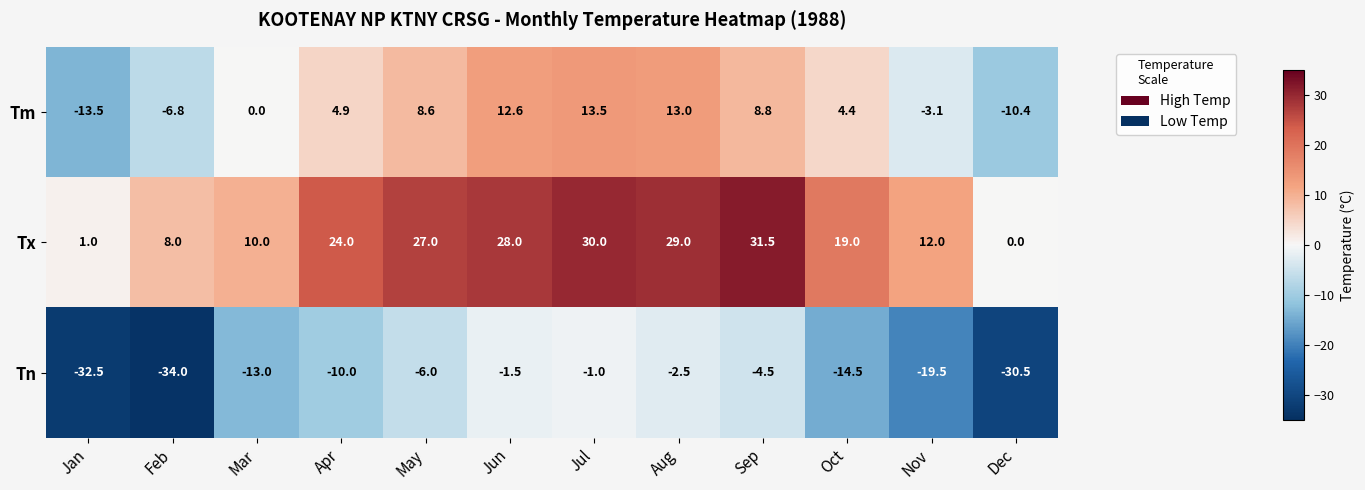

Is it true that Tm equals -23.9 at Jan?

False